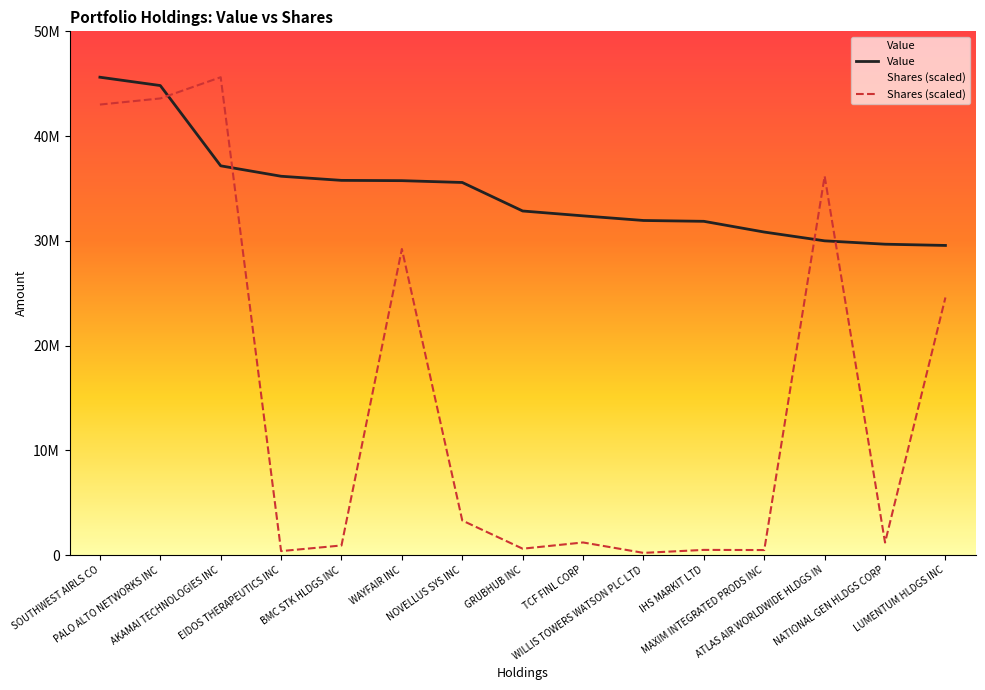

Where is Value nearest to the value 37589500?

AKAMAI TECHNOLOGIES INC